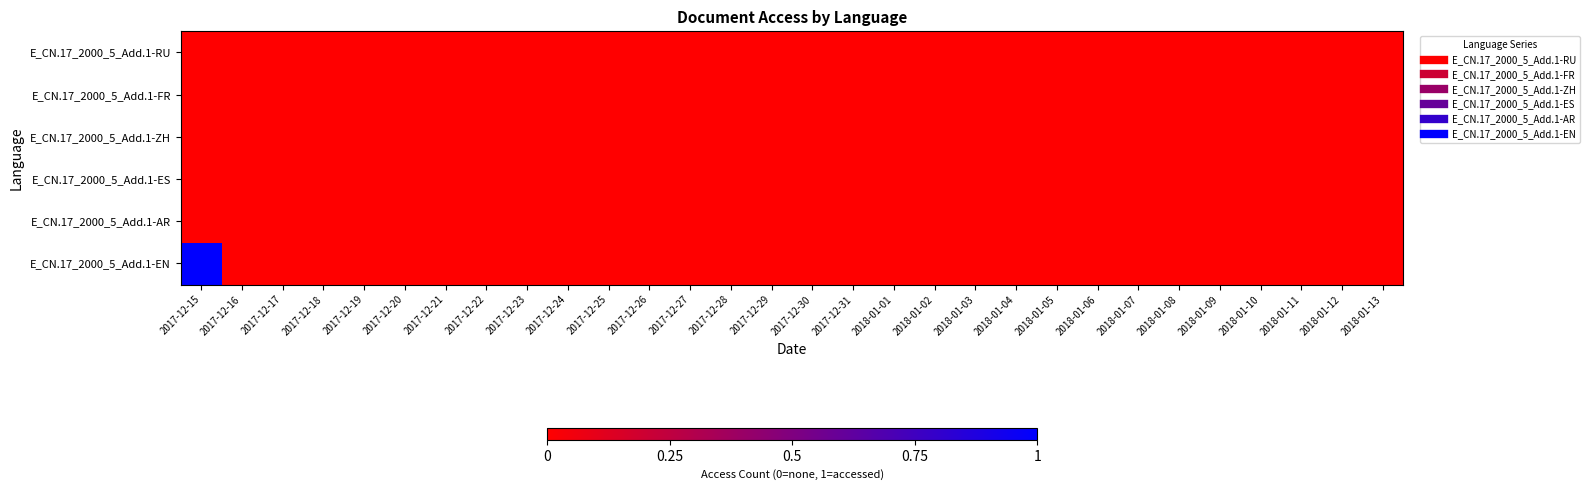

Reading left to right, extract all data points from this chart.

E_CN.17_2000_5_Add.1-RU: 2017-12-15=0	2017-12-16=0	2017-12-17=0	2017-12-18=0	2017-12-19=0	2017-12-20=0	2017-12-21=0	2017-12-22=0	2017-12-23=0	2017-12-24=0	2017-12-25=0	2017-12-26=0	2017-12-27=0	2017-12-28=0	2017-12-29=0	2017-12-30=0	2017-12-31=0	2018-01-01=0	2018-01-02=0	2018-01-03=0	2018-01-04=0	2018-01-05=0	2018-01-06=0	2018-01-07=0	2018-01-08=0	2018-01-09=0	2018-01-10=0	2018-01-11=0	2018-01-12=0	2018-01-13=0
E_CN.17_2000_5_Add.1-FR: 2017-12-15=0	2017-12-16=0	2017-12-17=0	2017-12-18=0	2017-12-19=0	2017-12-20=0	2017-12-21=0	2017-12-22=0	2017-12-23=0	2017-12-24=0	2017-12-25=0	2017-12-26=0	2017-12-27=0	2017-12-28=0	2017-12-29=0	2017-12-30=0	2017-12-31=0	2018-01-01=0	2018-01-02=0	2018-01-03=0	2018-01-04=0	2018-01-05=0	2018-01-06=0	2018-01-07=0	2018-01-08=0	2018-01-09=0	2018-01-10=0	2018-01-11=0	2018-01-12=0	2018-01-13=0
E_CN.17_2000_5_Add.1-ZH: 2017-12-15=0	2017-12-16=0	2017-12-17=0	2017-12-18=0	2017-12-19=0	2017-12-20=0	2017-12-21=0	2017-12-22=0	2017-12-23=0	2017-12-24=0	2017-12-25=0	2017-12-26=0	2017-12-27=0	2017-12-28=0	2017-12-29=0	2017-12-30=0	2017-12-31=0	2018-01-01=0	2018-01-02=0	2018-01-03=0	2018-01-04=0	2018-01-05=0	2018-01-06=0	2018-01-07=0	2018-01-08=0	2018-01-09=0	2018-01-10=0	2018-01-11=0	2018-01-12=0	2018-01-13=0
E_CN.17_2000_5_Add.1-ES: 2017-12-15=0	2017-12-16=0	2017-12-17=0	2017-12-18=0	2017-12-19=0	2017-12-20=0	2017-12-21=0	2017-12-22=0	2017-12-23=0	2017-12-24=0	2017-12-25=0	2017-12-26=0	2017-12-27=0	2017-12-28=0	2017-12-29=0	2017-12-30=0	2017-12-31=0	2018-01-01=0	2018-01-02=0	2018-01-03=0	2018-01-04=0	2018-01-05=0	2018-01-06=0	2018-01-07=0	2018-01-08=0	2018-01-09=0	2018-01-10=0	2018-01-11=0	2018-01-12=0	2018-01-13=0
E_CN.17_2000_5_Add.1-AR: 2017-12-15=0	2017-12-16=0	2017-12-17=0	2017-12-18=0	2017-12-19=0	2017-12-20=0	2017-12-21=0	2017-12-22=0	2017-12-23=0	2017-12-24=0	2017-12-25=0	2017-12-26=0	2017-12-27=0	2017-12-28=0	2017-12-29=0	2017-12-30=0	2017-12-31=0	2018-01-01=0	2018-01-02=0	2018-01-03=0	2018-01-04=0	2018-01-05=0	2018-01-06=0	2018-01-07=0	2018-01-08=0	2018-01-09=0	2018-01-10=0	2018-01-11=0	2018-01-12=0	2018-01-13=0
E_CN.17_2000_5_Add.1-EN: 2017-12-15=1	2017-12-16=0	2017-12-17=0	2017-12-18=0	2017-12-19=0	2017-12-20=0	2017-12-21=0	2017-12-22=0	2017-12-23=0	2017-12-24=0	2017-12-25=0	2017-12-26=0	2017-12-27=0	2017-12-28=0	2017-12-29=0	2017-12-30=0	2017-12-31=0	2018-01-01=0	2018-01-02=0	2018-01-03=0	2018-01-04=0	2018-01-05=0	2018-01-06=0	2018-01-07=0	2018-01-08=0	2018-01-09=0	2018-01-10=0	2018-01-11=0	2018-01-12=0	2018-01-13=0